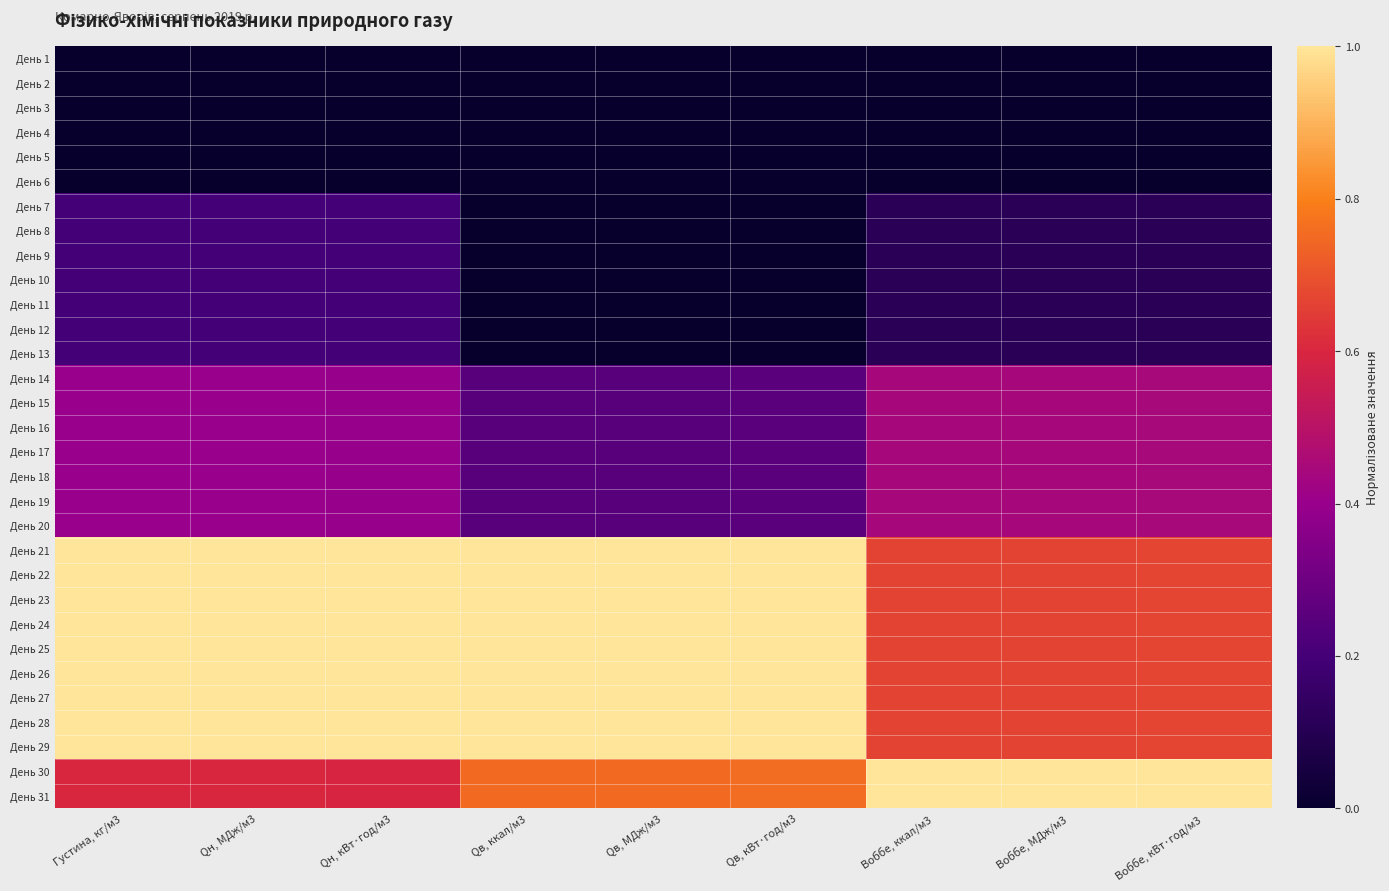

At how many categories does at least one series exceed 0?

9